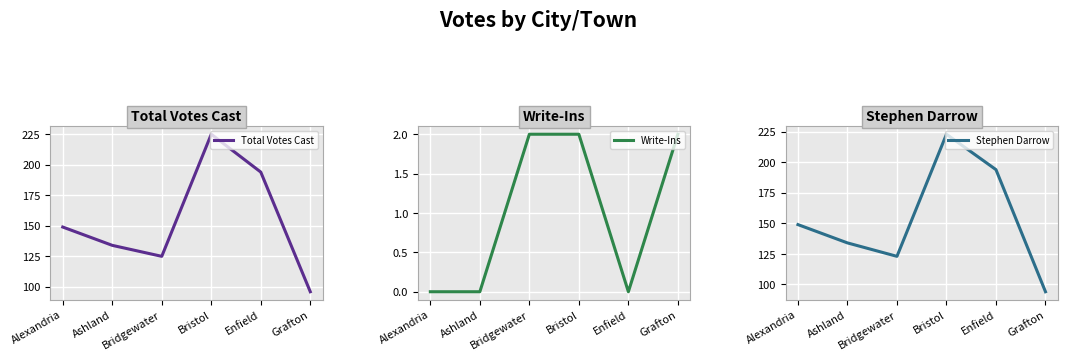

The Stephen Darrow series shows 47 at Ashland. True or false?

False